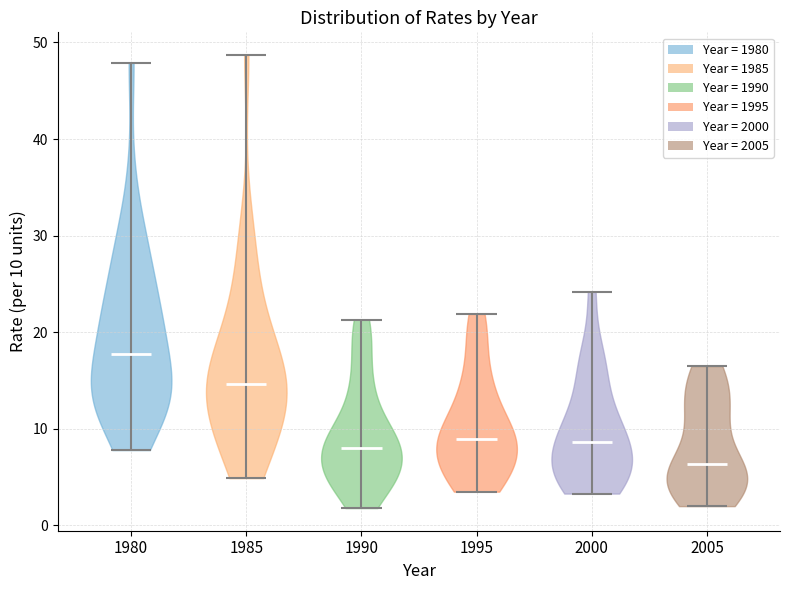

Which violin has the lowest median line?

2005